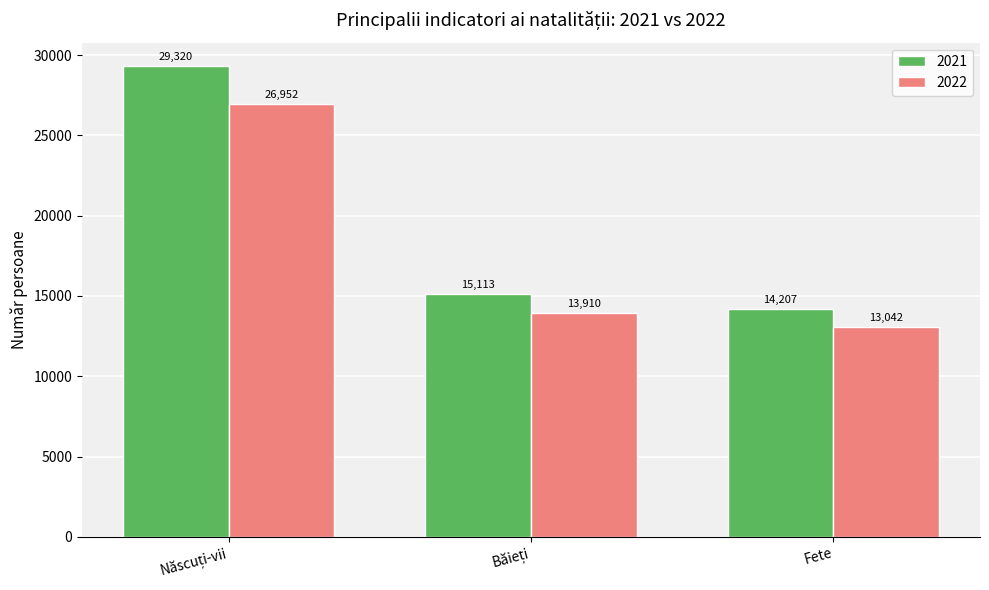

Which series has the largest total across all categories?

2021